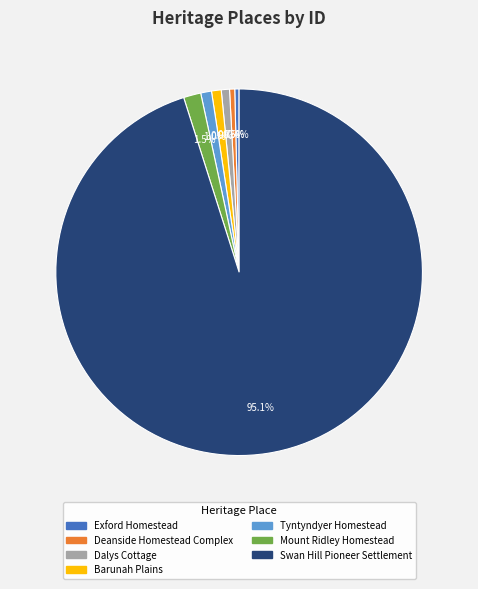

To the nearest percent, what percentage of the pie is Dalys Cottage?

1%